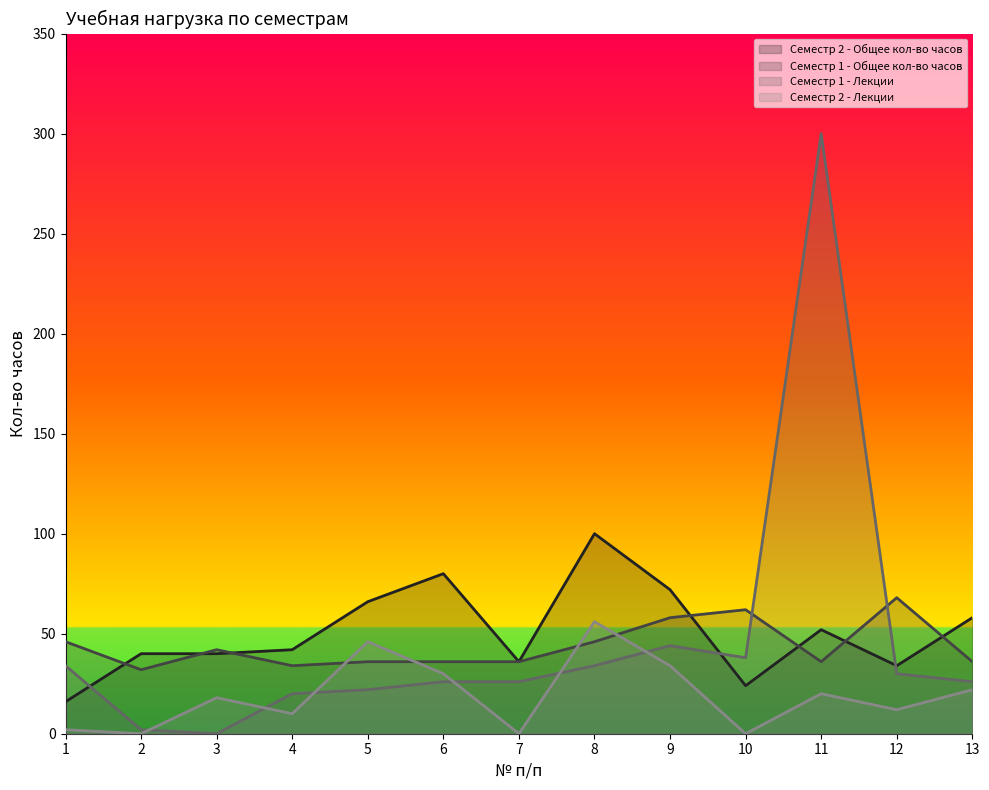

What are all the series names shown in the legend?

Семестр 2 - Общее кол-во часов, Семестр 1 - Общее кол-во часов, Семестр 1 - Лекции, Семестр 2 - Лекции